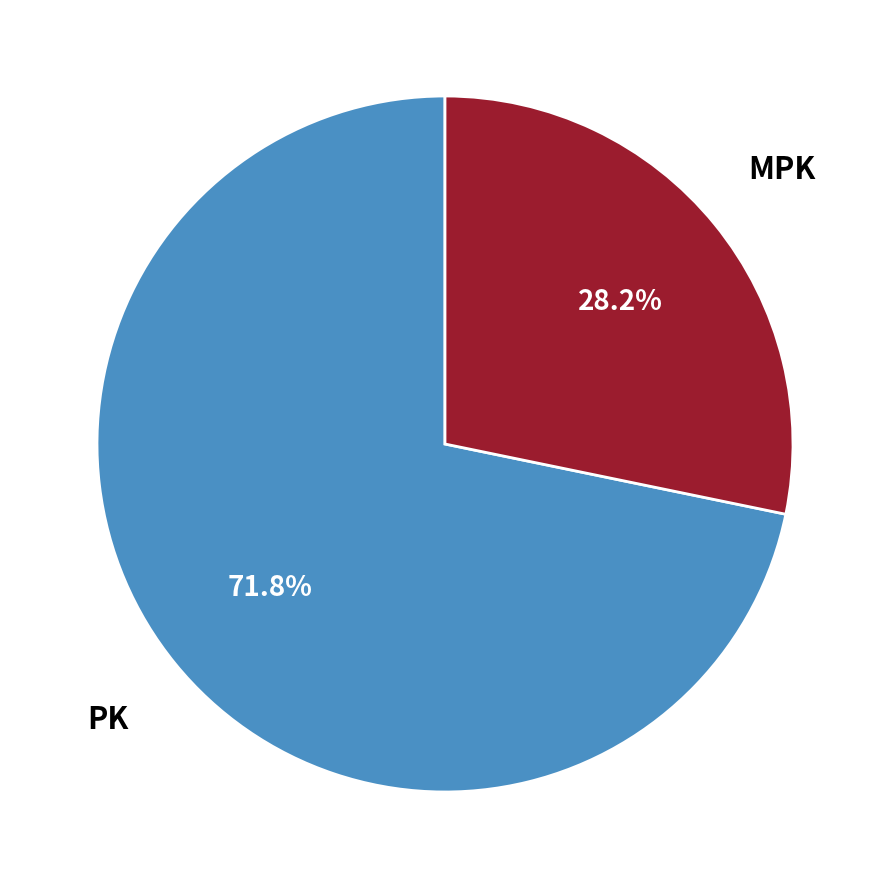

To the nearest percent, what is the difference between the largest and smallest slice percentages?

44%